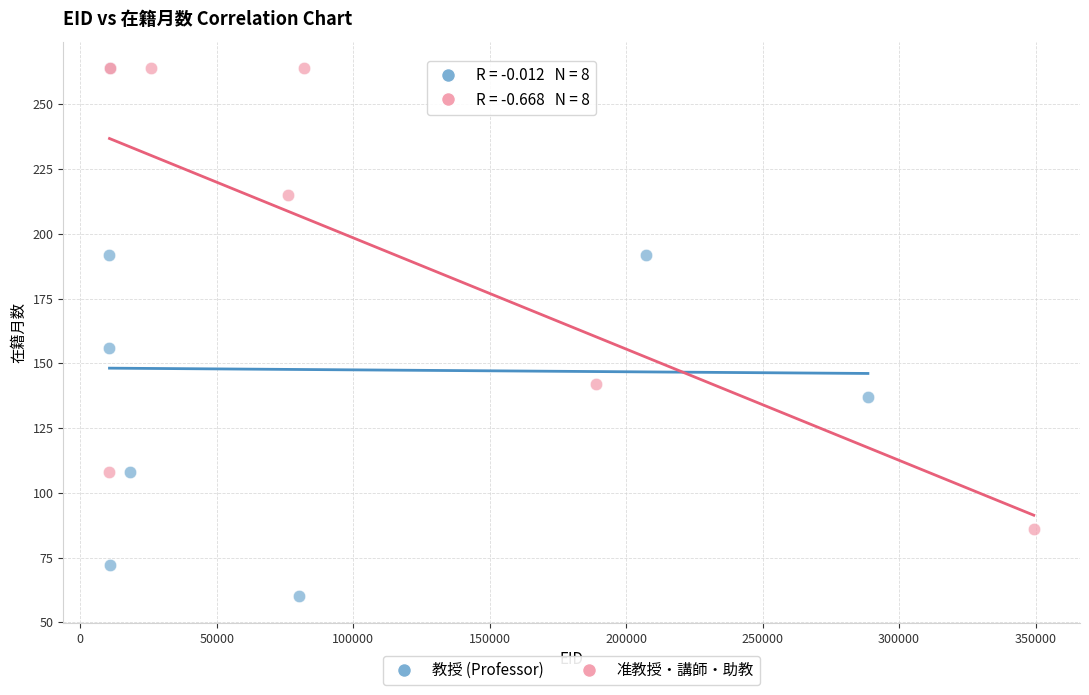

Which series reaches the minimum Y coordinate?

教授 (Professor)